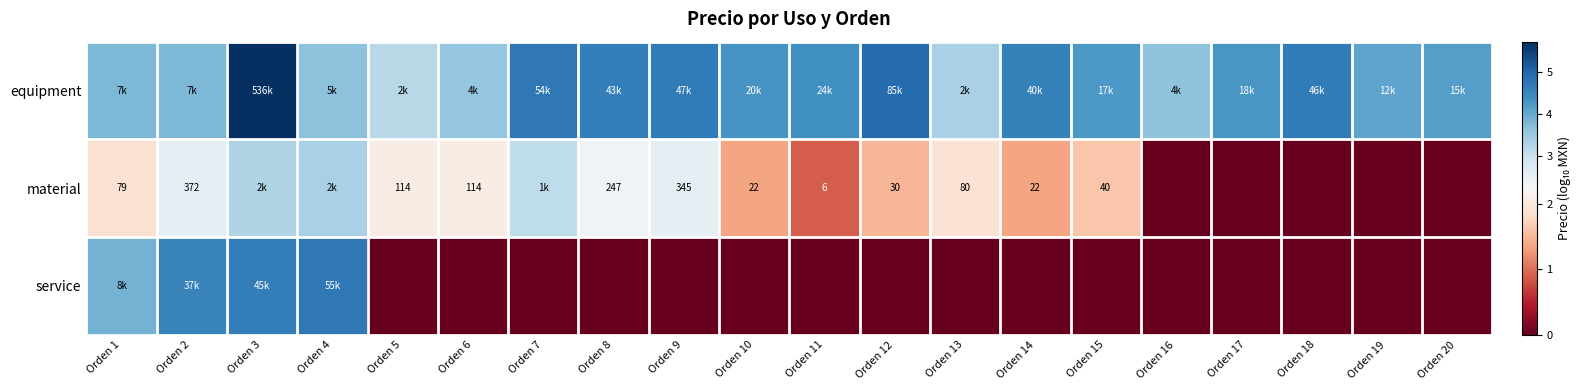

The equipment series shows 4.1 at Orden 19. True or false?

True